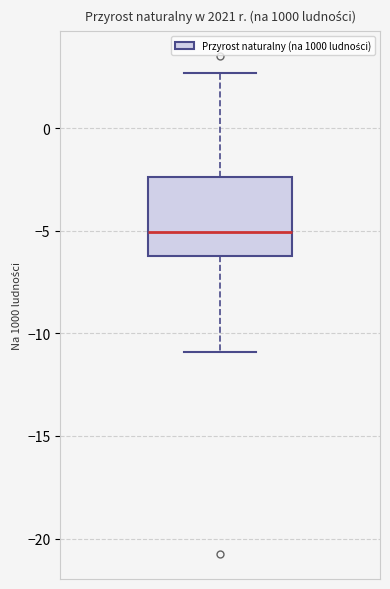

Transcribe this box plot: give where the median line is, the range the box spans, and where the two whiskers end, as read against the y-axis. The values are not printed on the chart, so give them approximately, as read against the axis.

median -5.0, box -6.0 to -2.5, whiskers -11.0 to 2.5